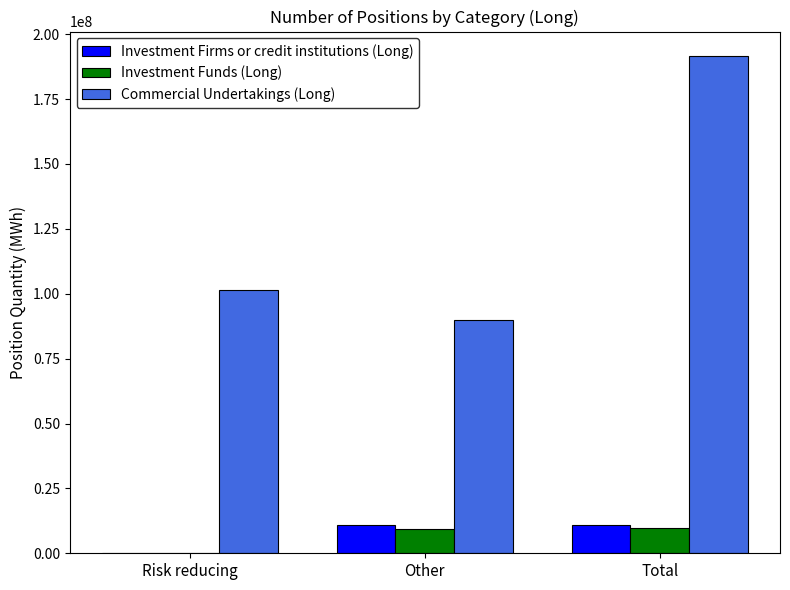

What is the sum of all Investment Funds (Long) values?

19172217.9